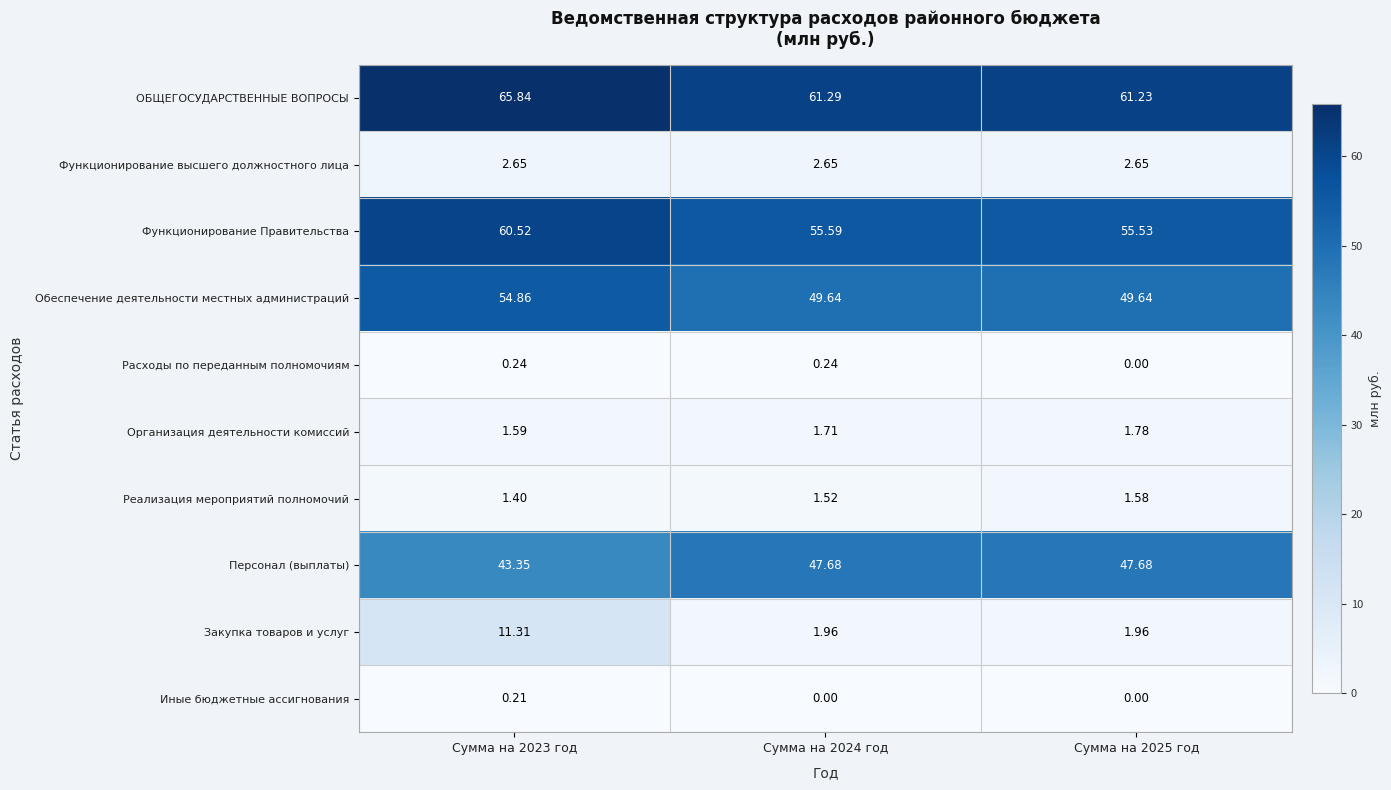

Rank the series at Сумма на 2024 год from lowest to highest value.

Иные бюджетные ассигнования, Расходы по переданным полномочиям, Реализация мероприятий полномочий, Организация деятельности комиссий, Закупка товаров и услуг, Функционирование высшего должностного лица, Персонал (выплаты), Обеспечение деятельности местных администраций, Функционирование Правительства, ОБЩЕГОСУДАРСТВЕННЫЕ ВОПРОСЫ